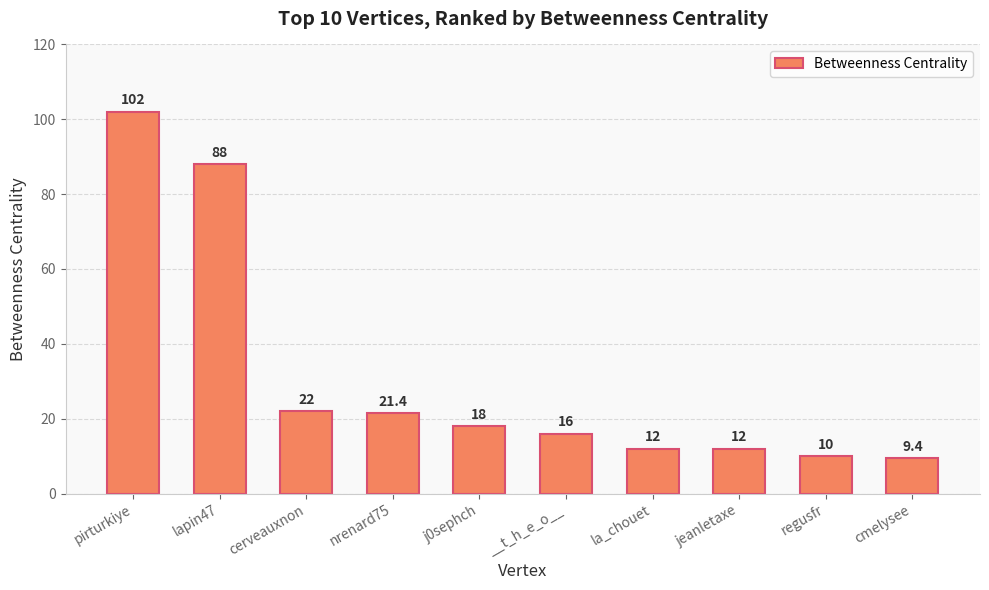

What is the value of the 3rd bar from the left?

22.0